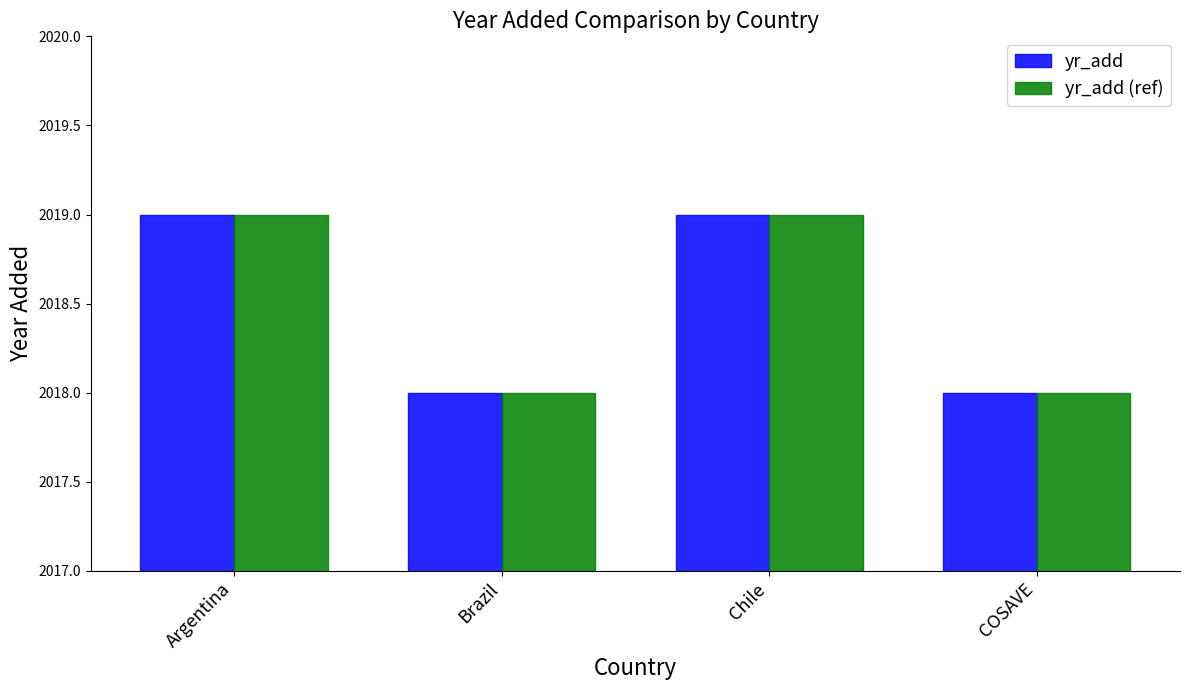

Reading left to right, transcribe all the data shown in this chart.

yr_add: 2019	2018	2019	2018
yr_add (ref): 2019	2018	2019	2018